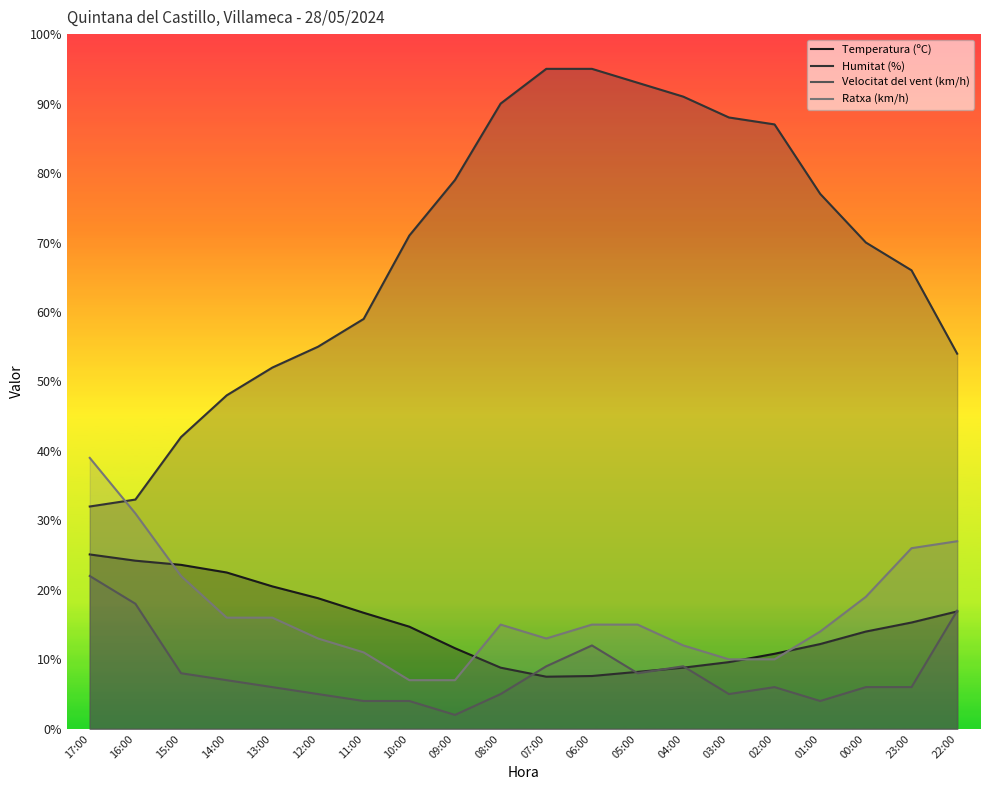

Between 11:00 and 04:00, which series saw the biggest shift?

Humitat (%)